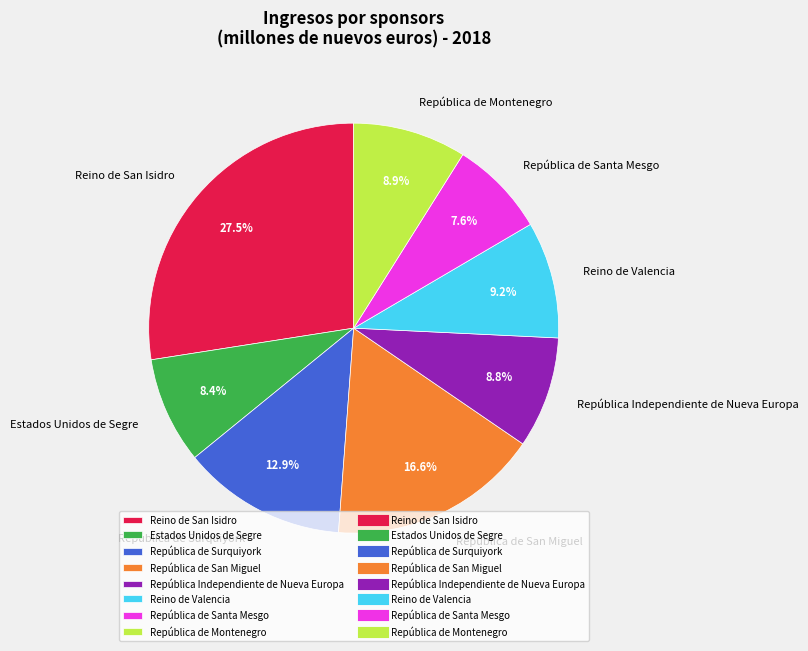

What is the smallest slice in the pie chart?

República de Santa Mesgo